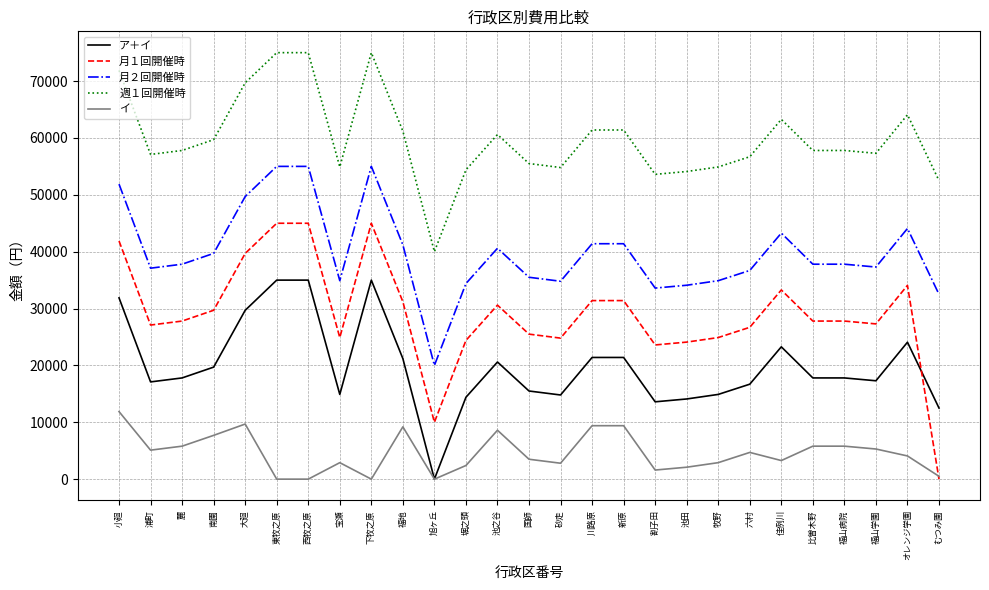

True or false: 月２回開催時 and 月１回開催時 intersect in this chart.

False